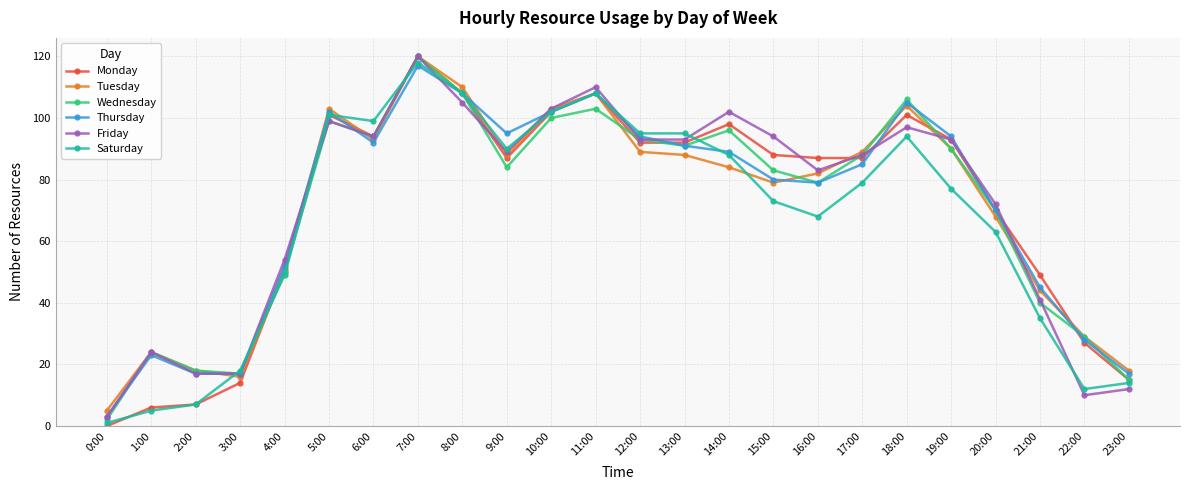

What is the total value across all series at 2:00?

84